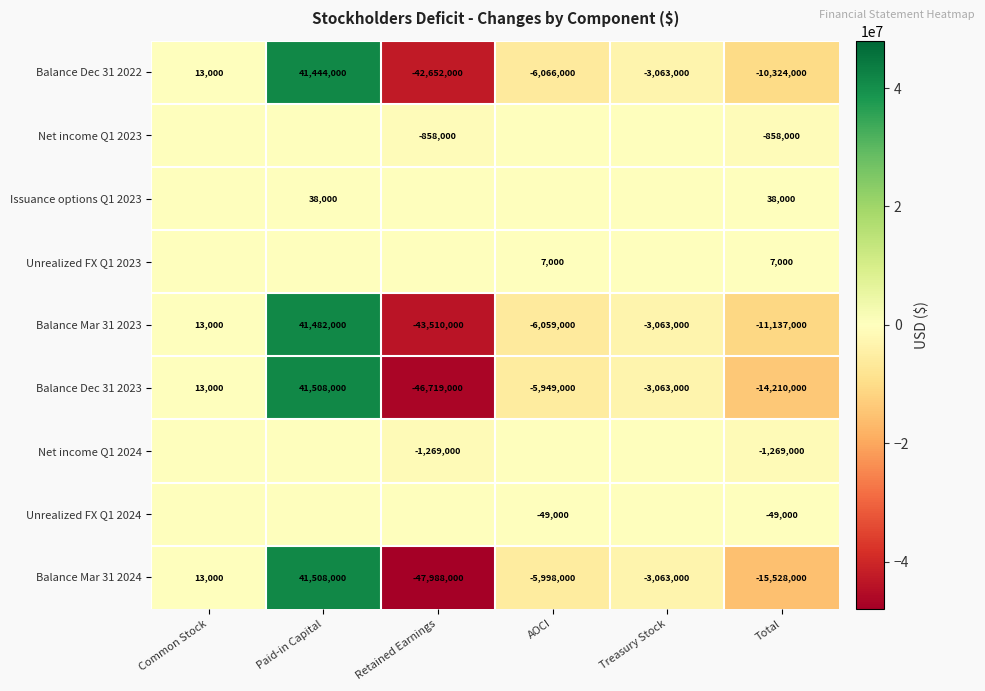

How many distinct data groups are displayed?

9